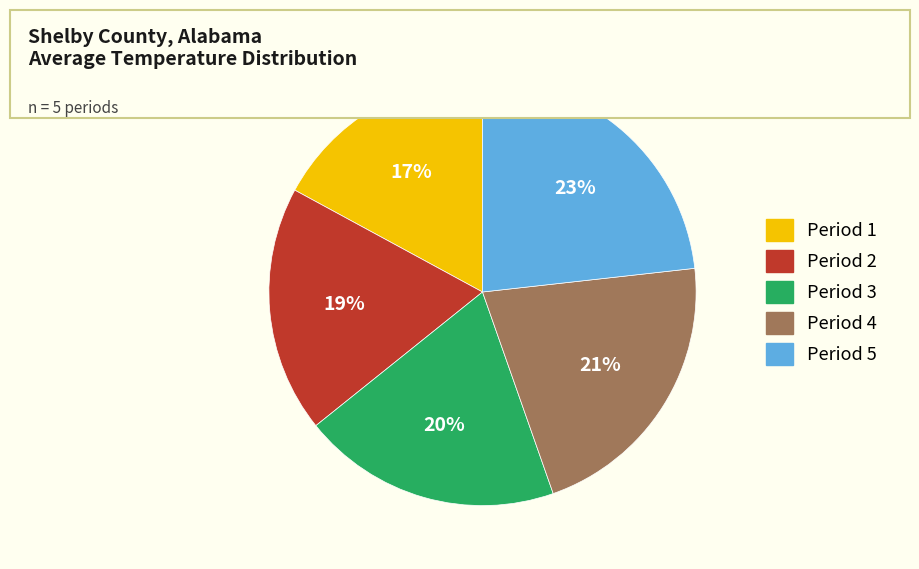

Rank the categories by value from highest to lowest.

Period 5, Period 4, Period 3, Period 2, Period 1